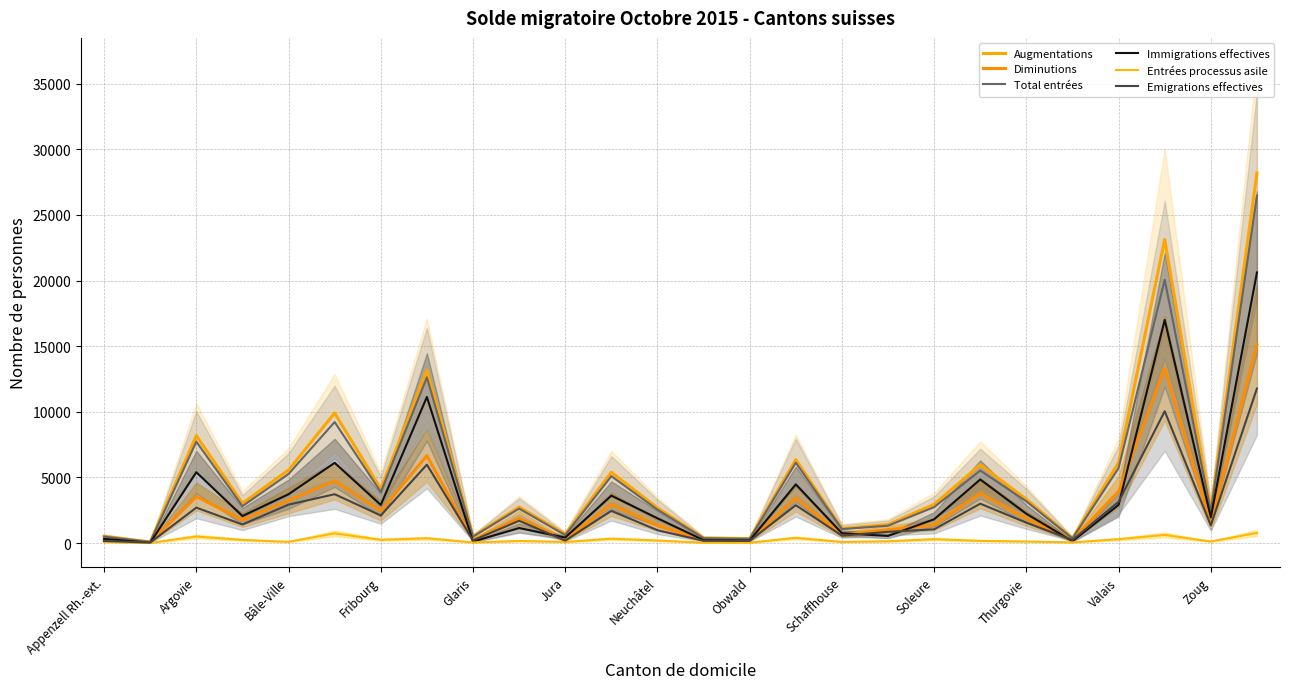

The Entrées processus asile series shows 153 at Schaffhouse. True or false?

False